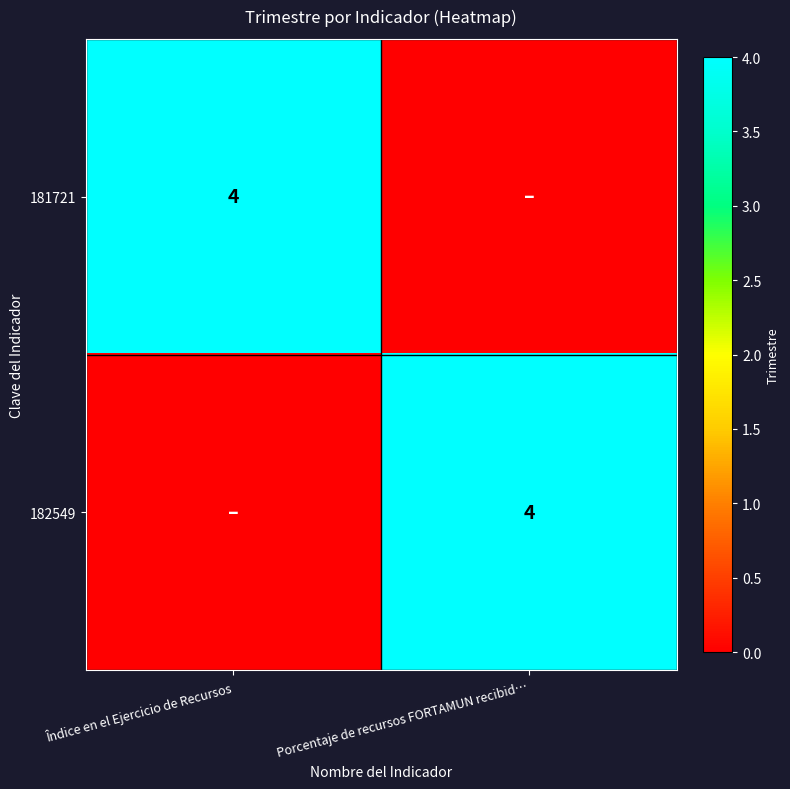

The value of 181721 at Îndice en el Ejercicio de Recursos is 4. True or false?

True